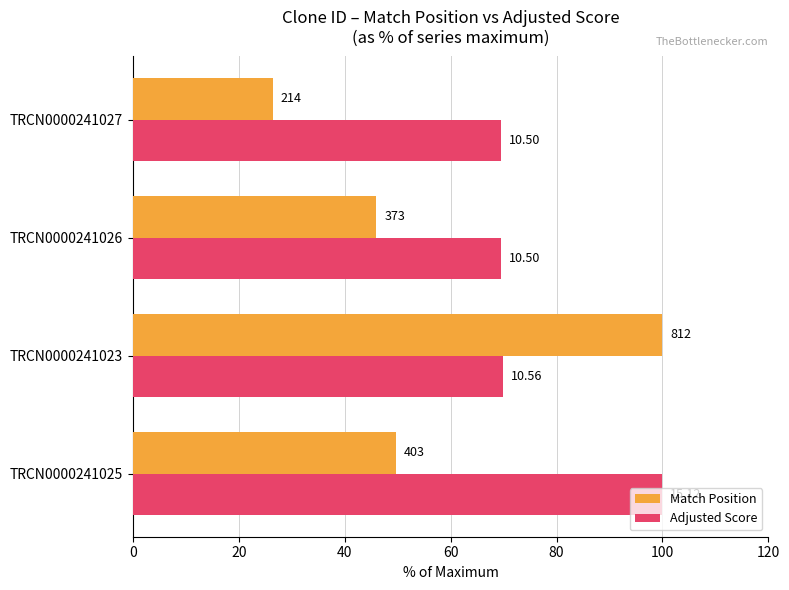

What is the lowest value of the Adjusted Score series?

69.4